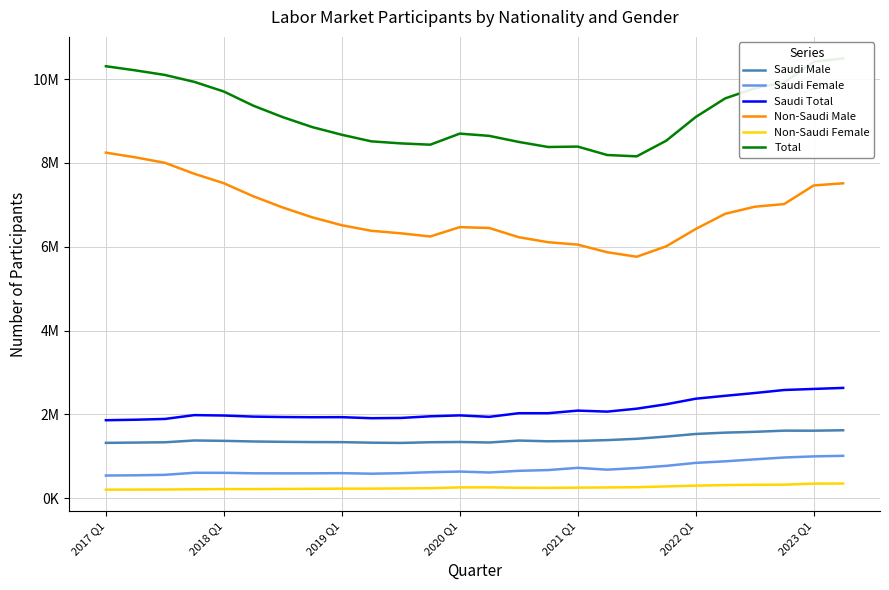

How many interior local peaks does the Non-Saudi Male series have?

1